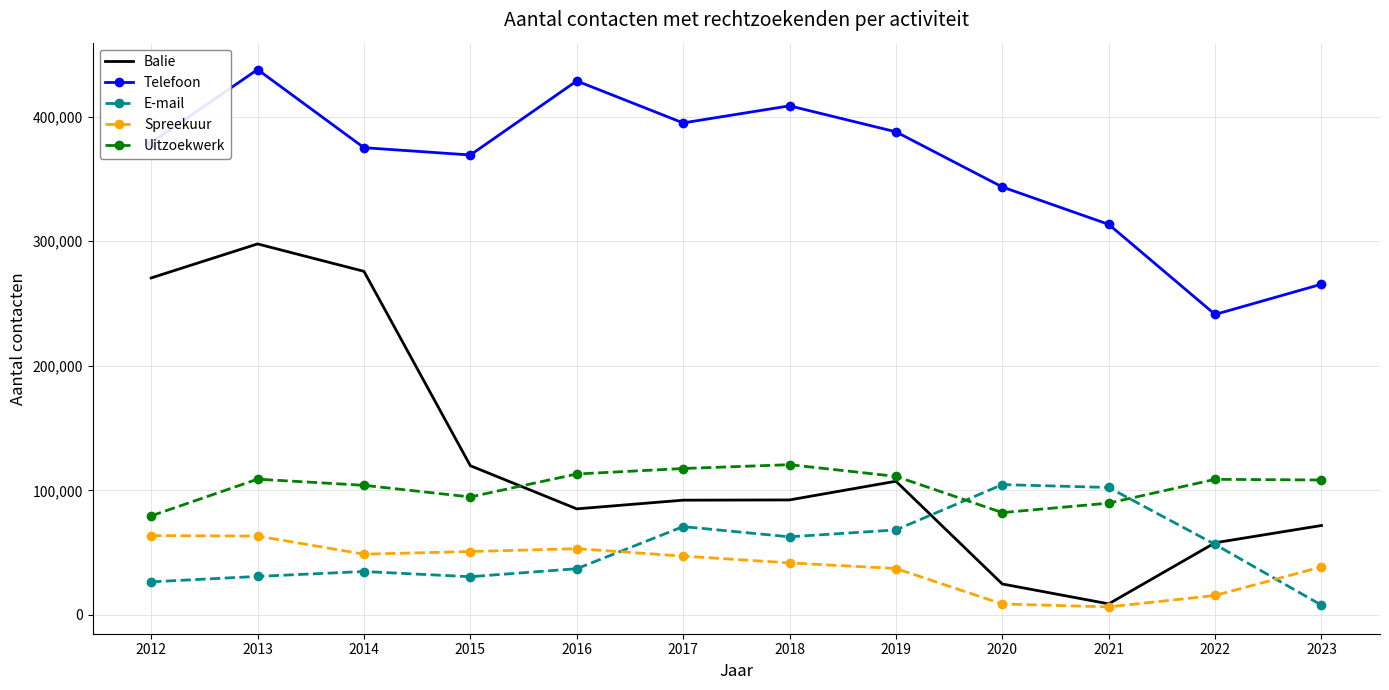

At 2017, list the series in order from smallest to largest.

Spreekuur, E-mail, Balie, Uitzoekwerk, Telefoon